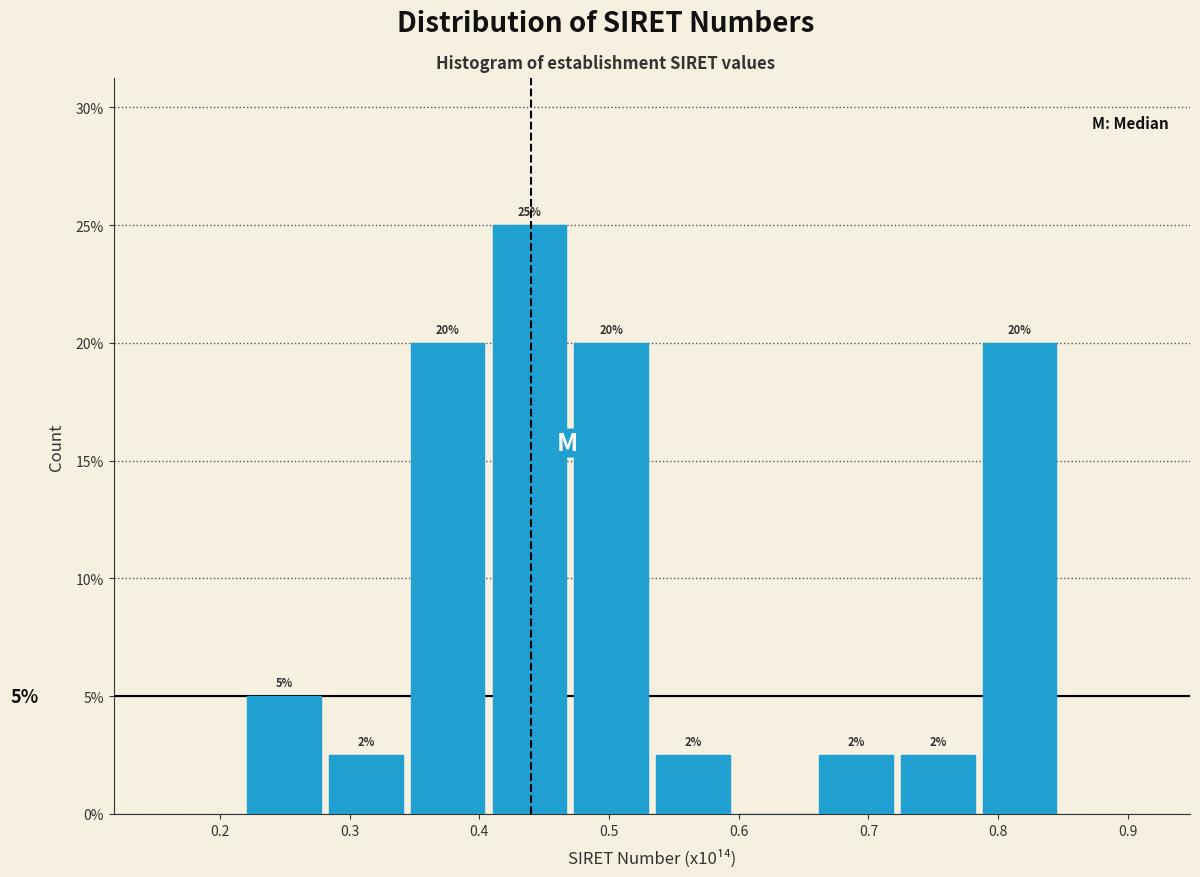

Over which range of the x-axis is the bar tallest?

0.41 to 0.47